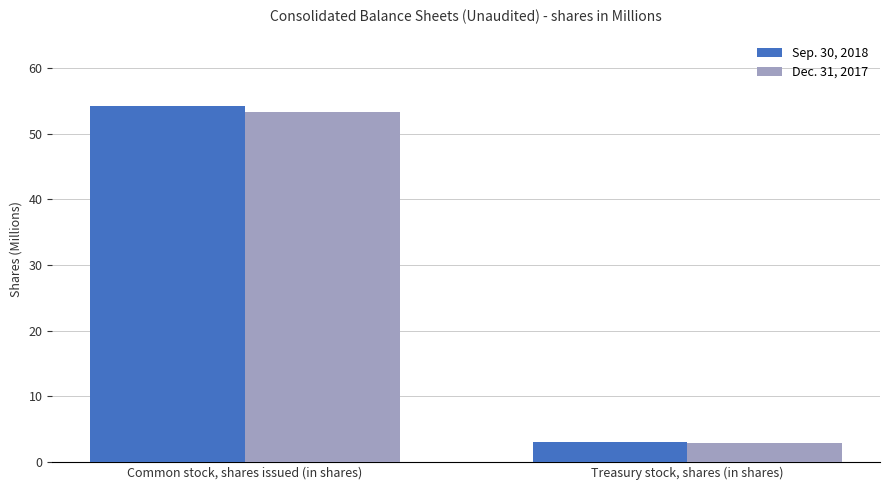

What is the spread (max minus min) of values at Treasury stock, shares (in shares)?

0.2